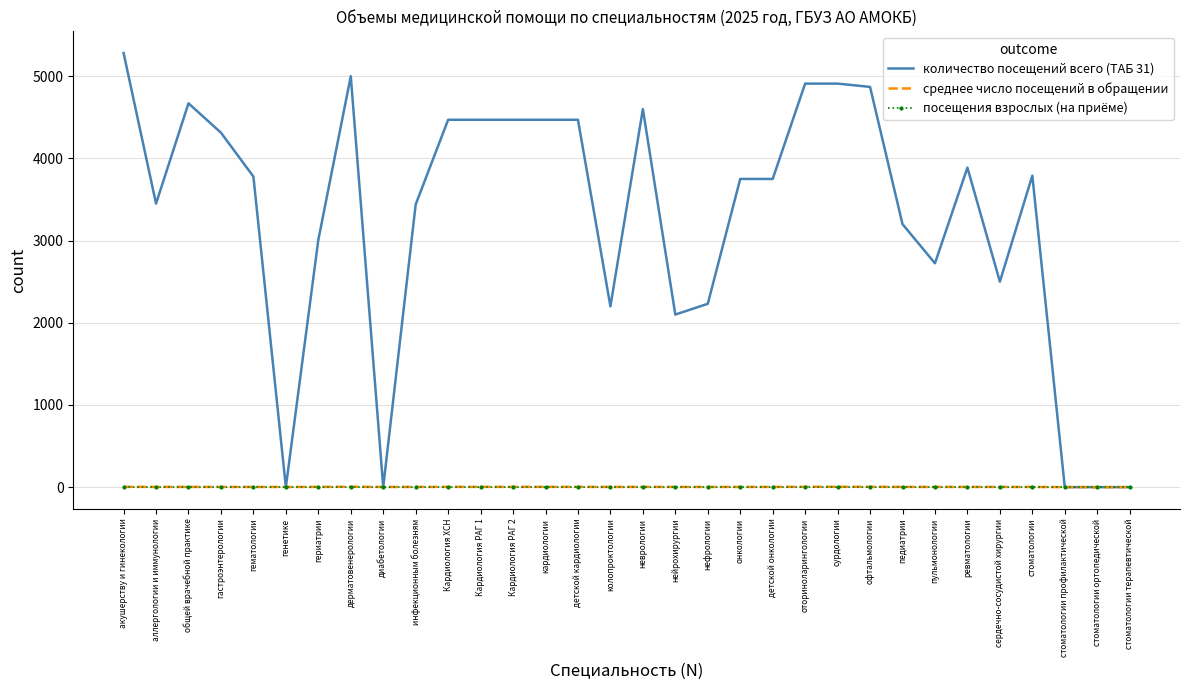

True or false: количество посещений всего (ТАБ 31) has a value of 4470.0 at детской кардиологии.

True